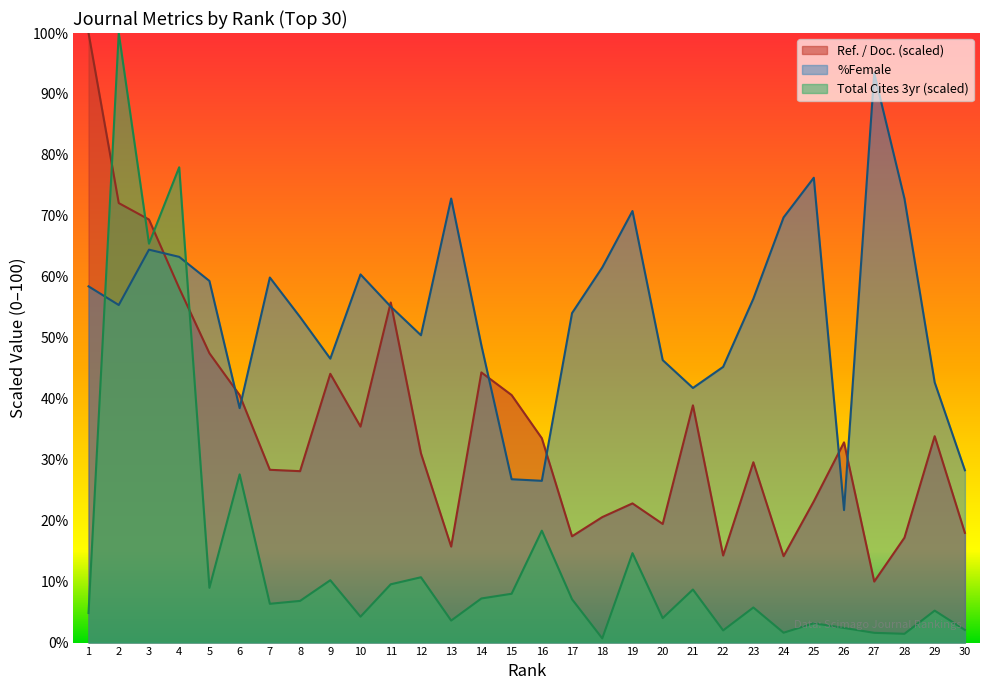

Is it true that Total Cites (3years) (thousands) equals 1.4 at 10?

False